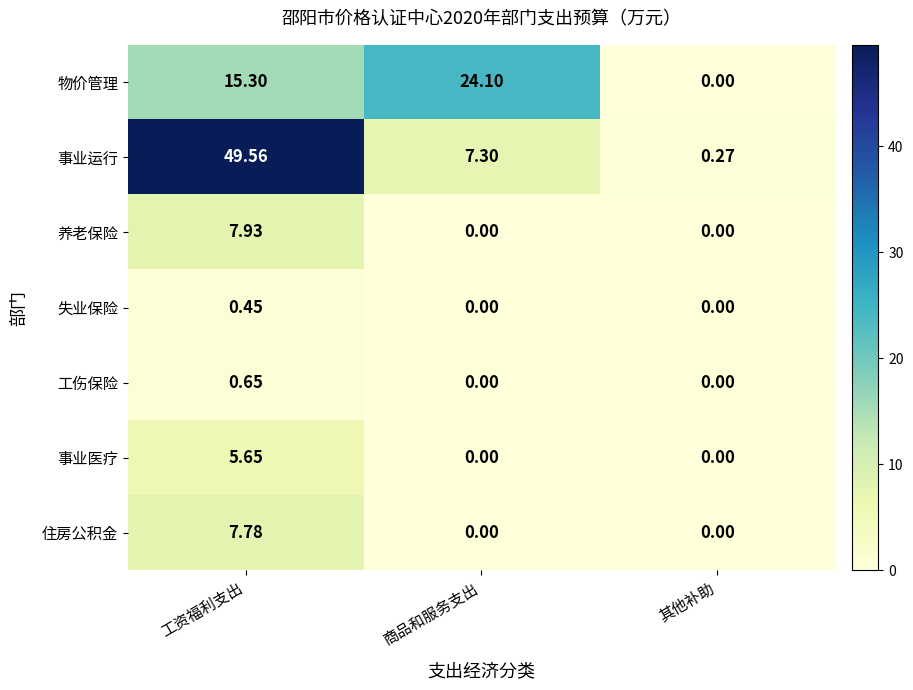

At which category is the sum across all series the highest?

工资福利支出